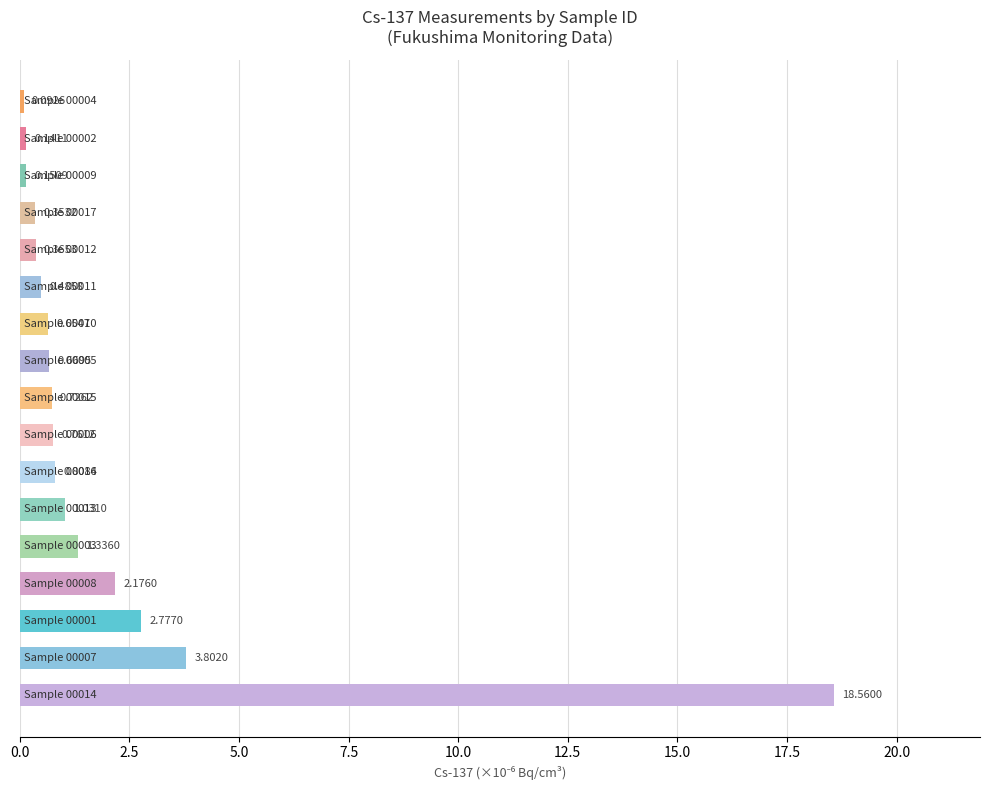

How many categories are shown in the chart?

17